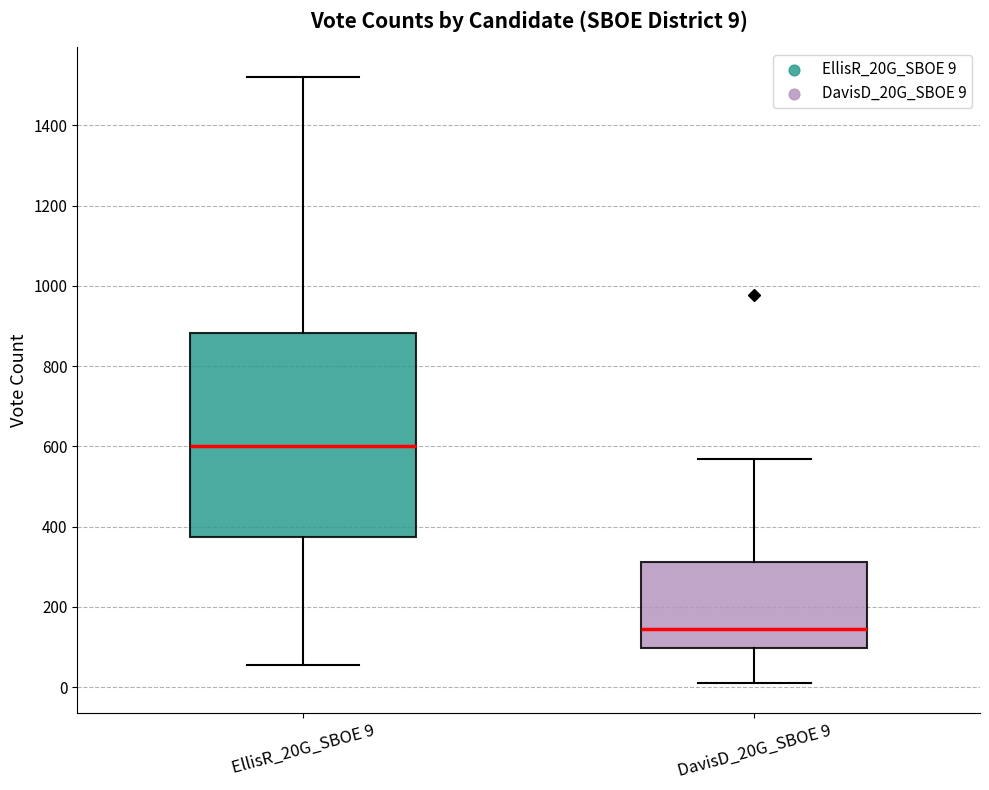

Which box is the tallest, from its lower edge to its upper edge?

EllisR_20G_SBOE 9